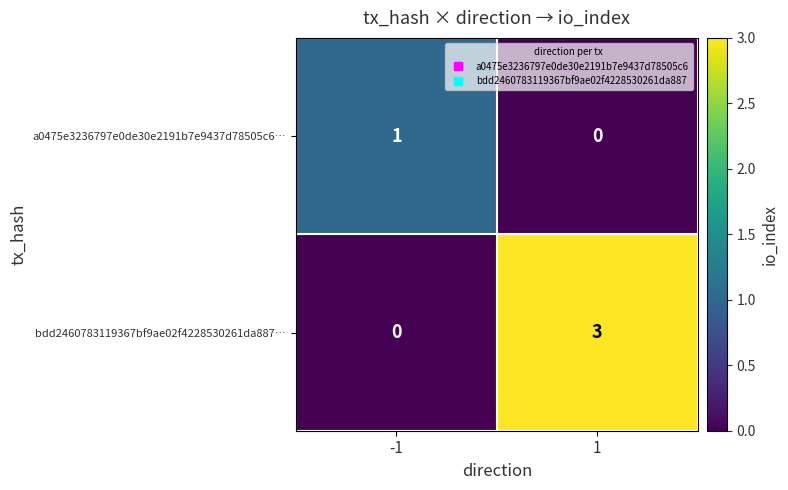

Rank the series by their average value, from lowest to highest.

a0475e3236797e0de30e2191b7e9437d78505c6…, bdd2460783119367bf9ae02f4228530261da887…